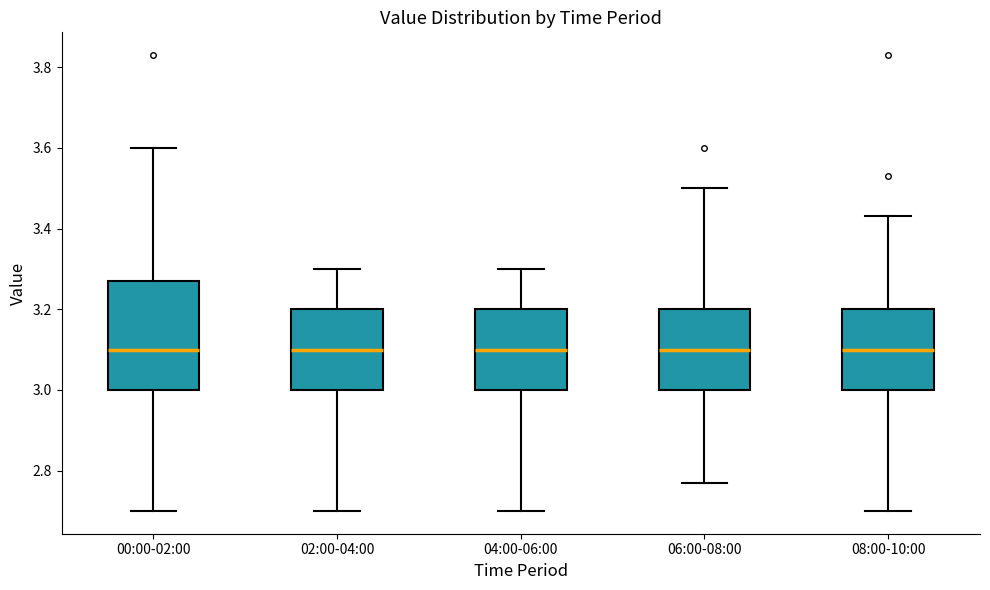

Reading left to right, transcribe this box plot: for each box, give where its median line is, the range the box spans, and where its two whiskers end, as read against the y-axis. The values are not printed on the chart, so give them approximately, as read against the axis.

00:00-02:00: median 3.10, box 3.00 to 3.28, whiskers 2.70 to 3.60
02:00-04:00: median 3.10, box 3.00 to 3.20, whiskers 2.70 to 3.30
04:00-06:00: median 3.10, box 3.00 to 3.20, whiskers 2.70 to 3.30
06:00-08:00: median 3.10, box 3.00 to 3.20, whiskers 2.78 to 3.50
08:00-10:00: median 3.10, box 3.00 to 3.20, whiskers 2.70 to 3.44